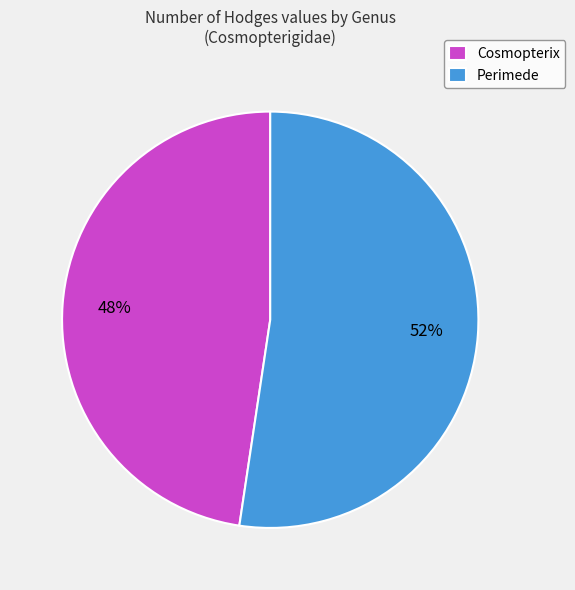

What percentage is the Cosmopterix slice, to the nearest percent?

48%